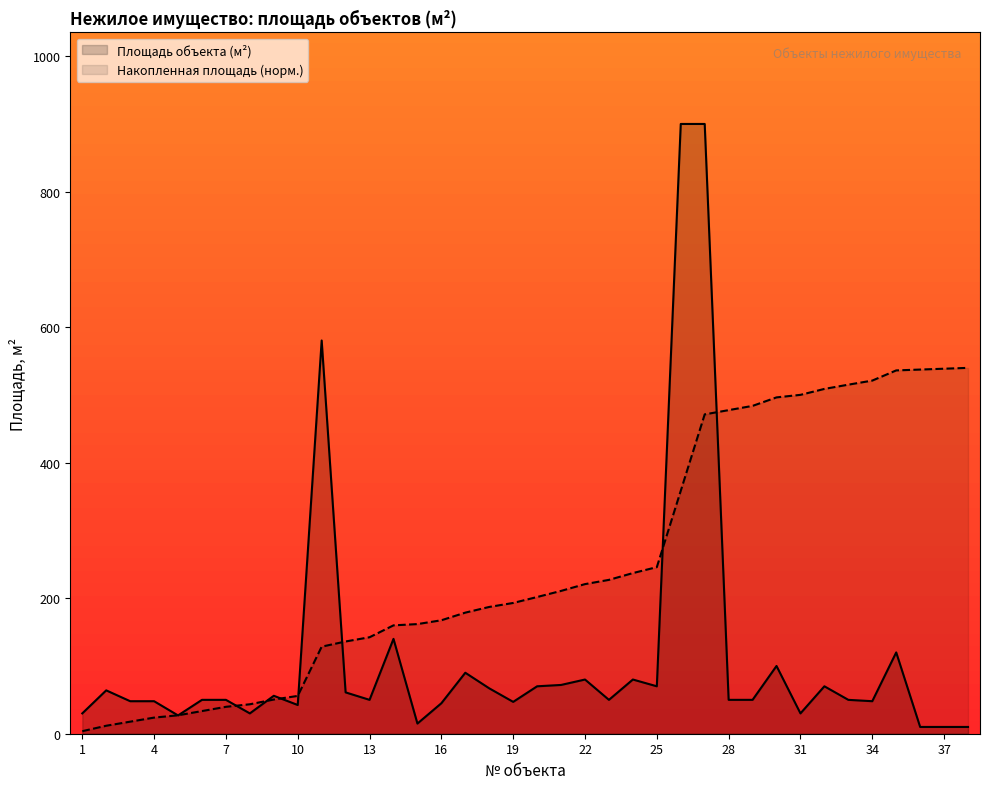

What is the difference between the values at 13 and 27?

329.0